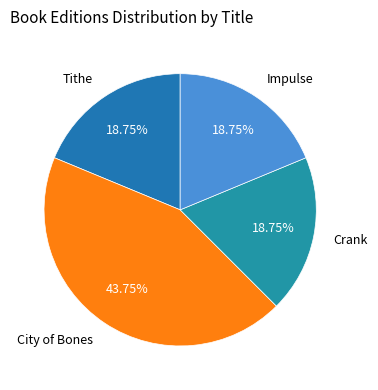

Approximately how many times larger is the value at Crank compared to Tithe?

1.0